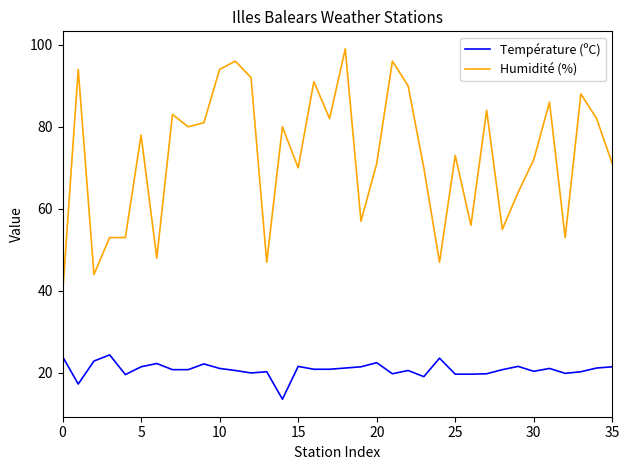

What is the difference between the maximum and minimum values in the Humidité (%) series?

60.0